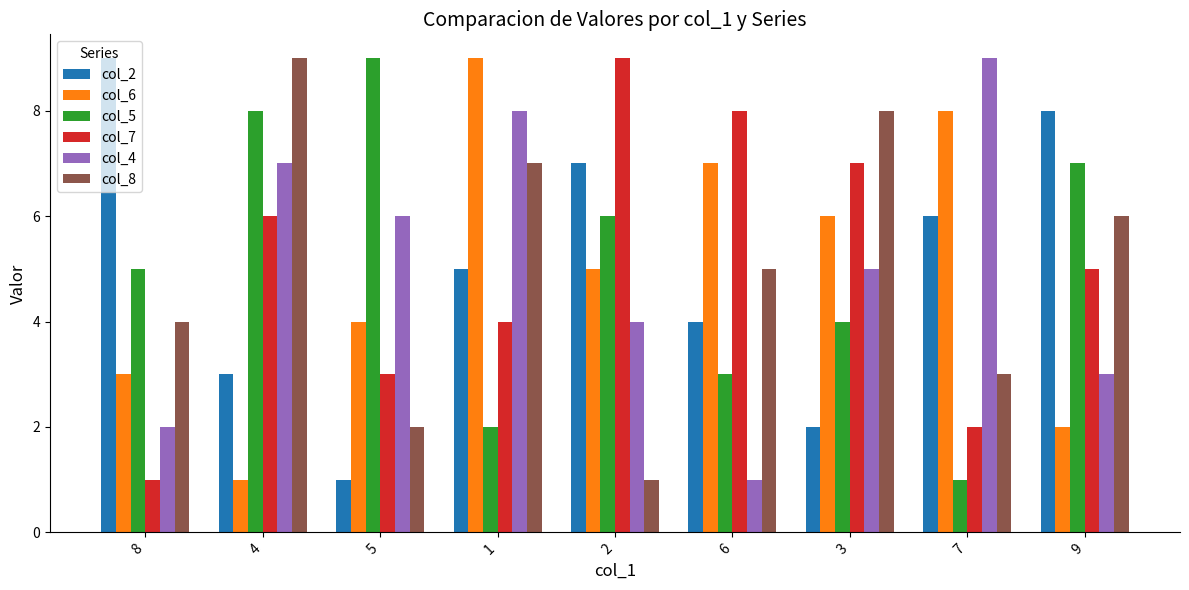

What are all the series names shown in the legend?

col_2, col_6, col_5, col_7, col_4, col_8